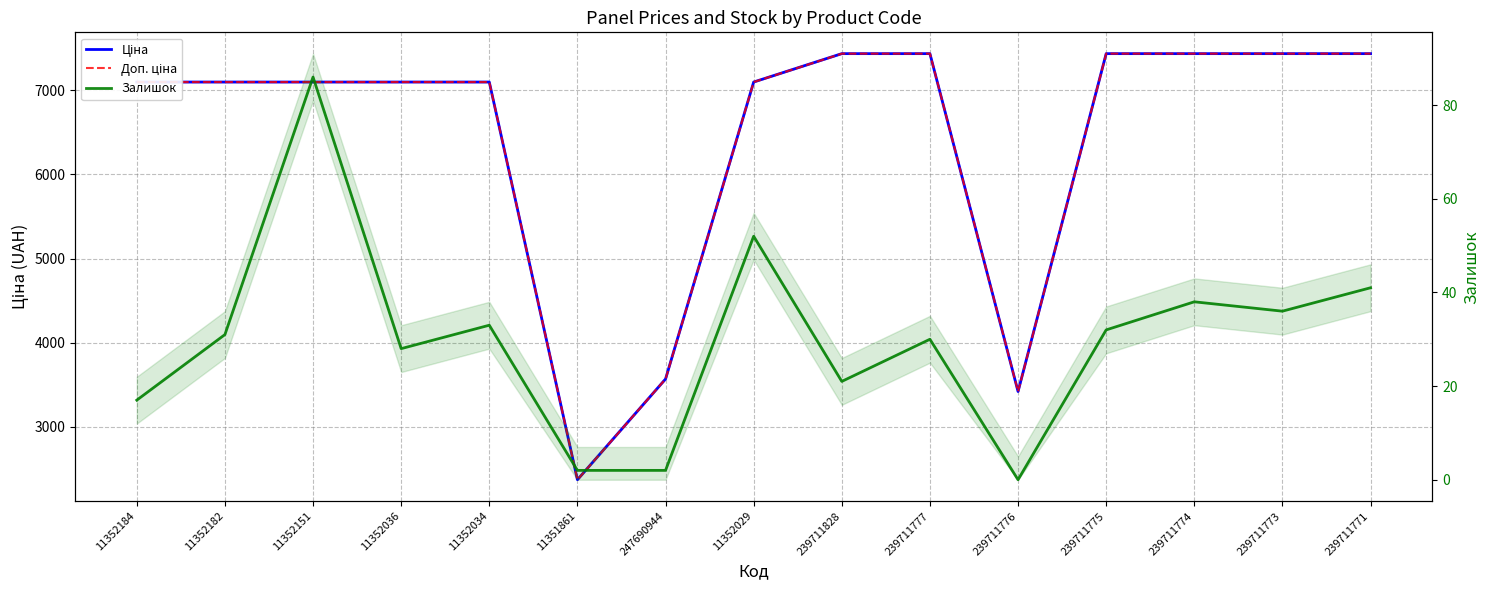

What is the difference between the maximum and minimum values in the Залишок series?

86.0